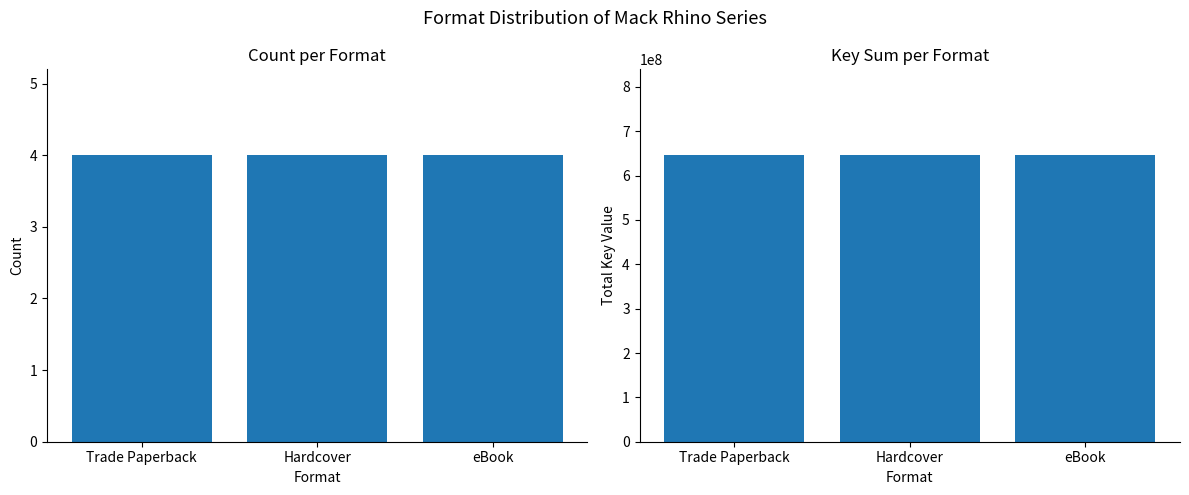

What value does the Key Sum series have at Hardcover?

645906254